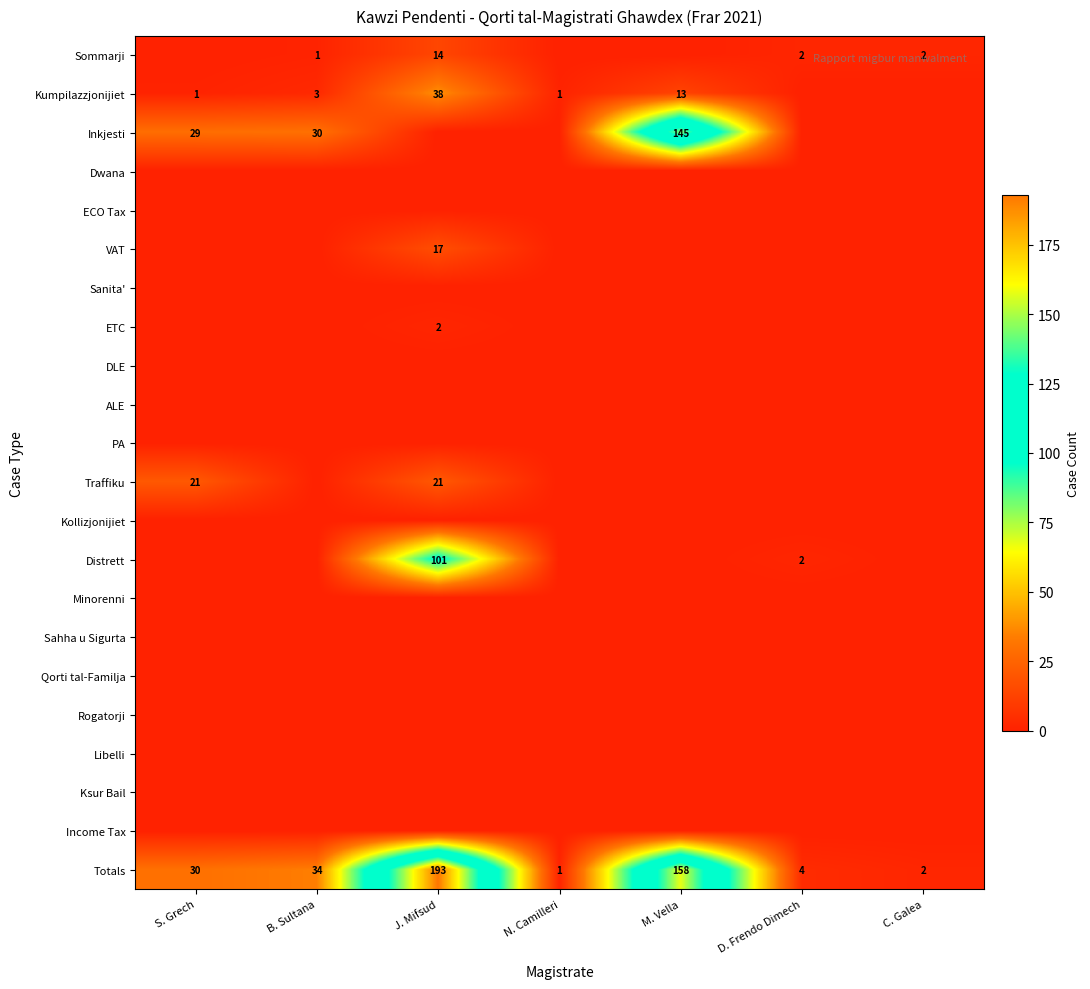

What is the difference between the maximum and second lowest values in the Totals series?

191